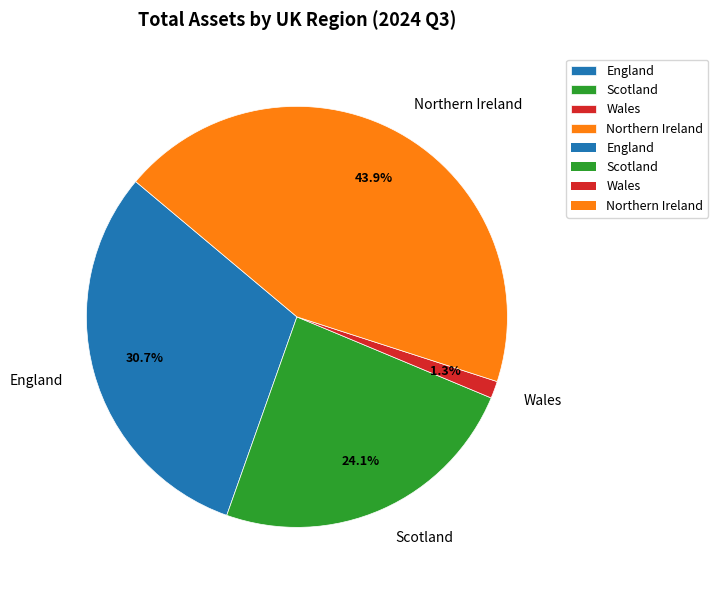

What is the total percentage of Scotland and Northern Ireland?

68.0%